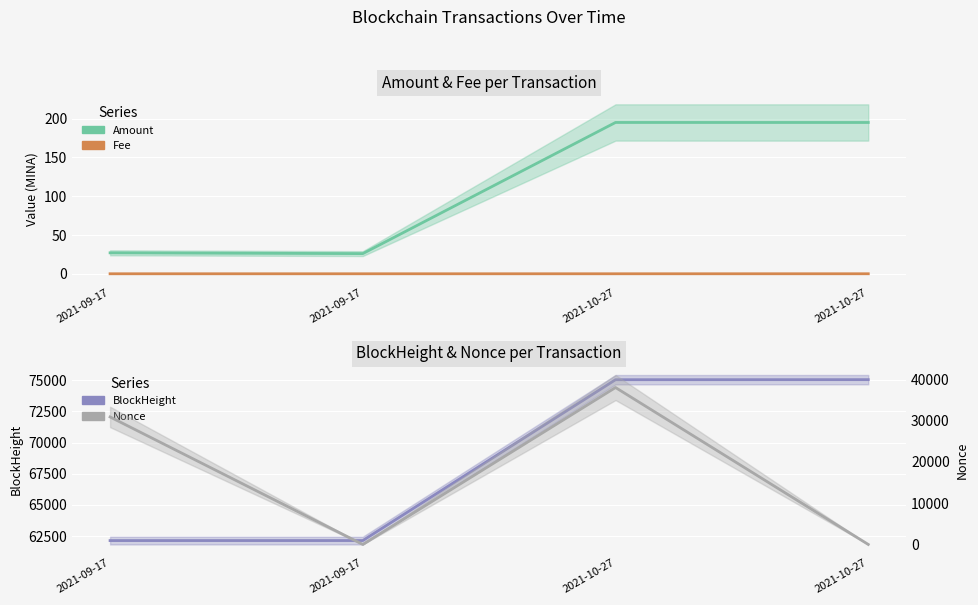

At which category does Fee reach its first local valley?

2021-09-17